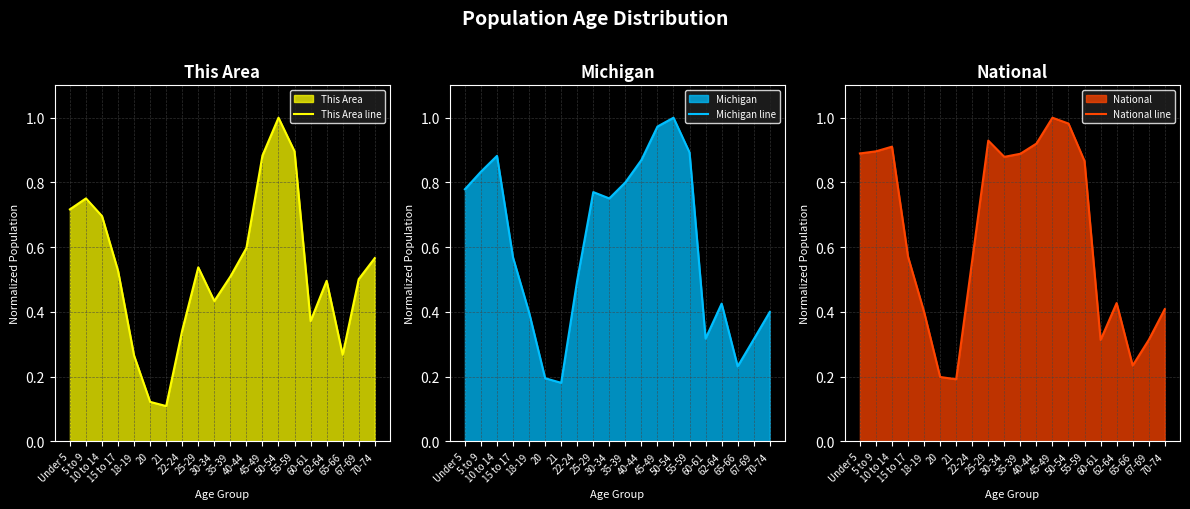

Which has a higher value, 55-59 or 65-66?

55-59